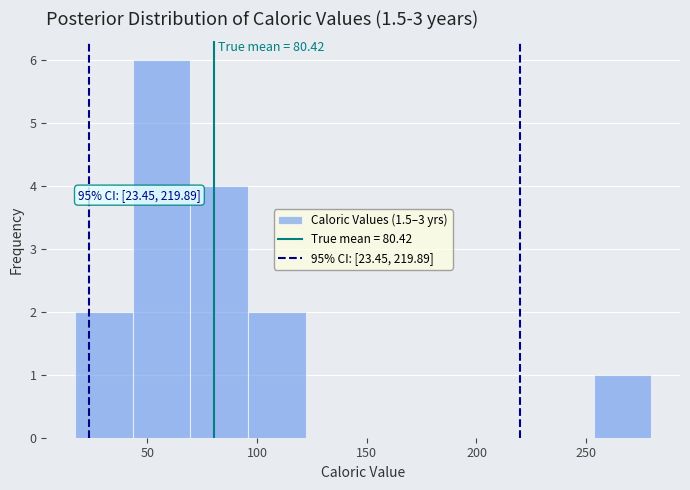

Over which range of the x-axis is the bar tallest?

45 to 70